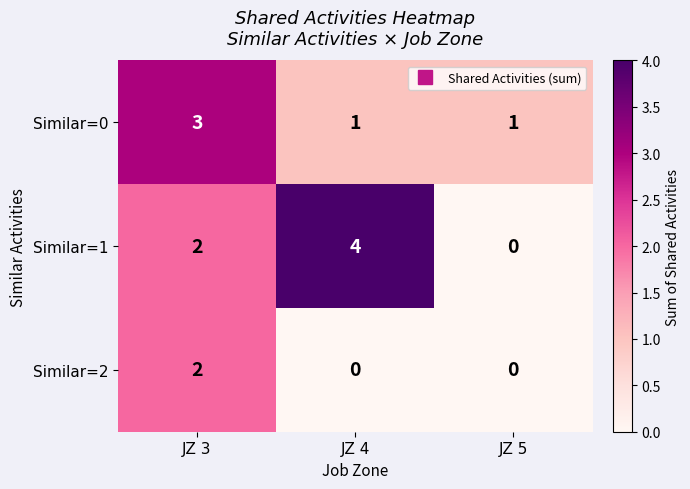

Which label corresponds to the largest value in the chart?

JZ 4